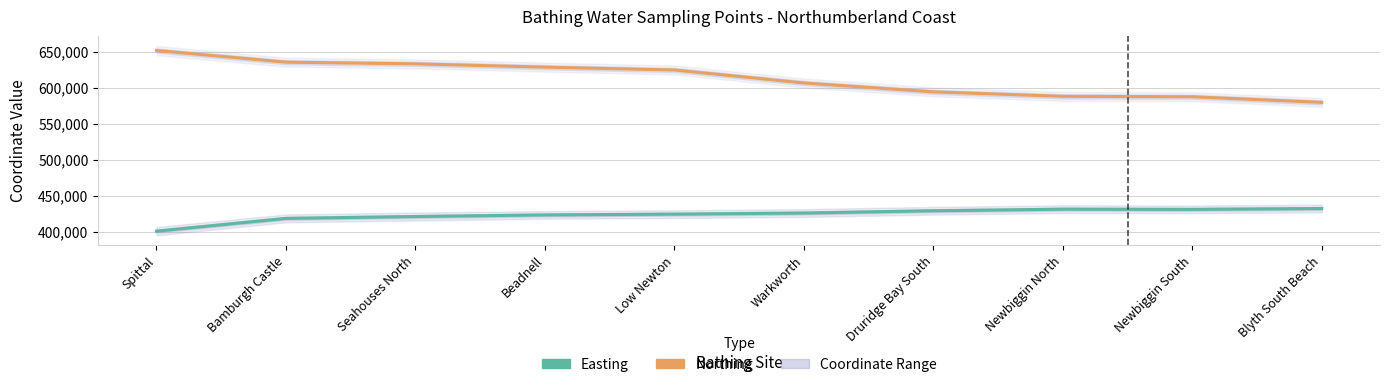

Which series has the largest total across all categories?

Northing